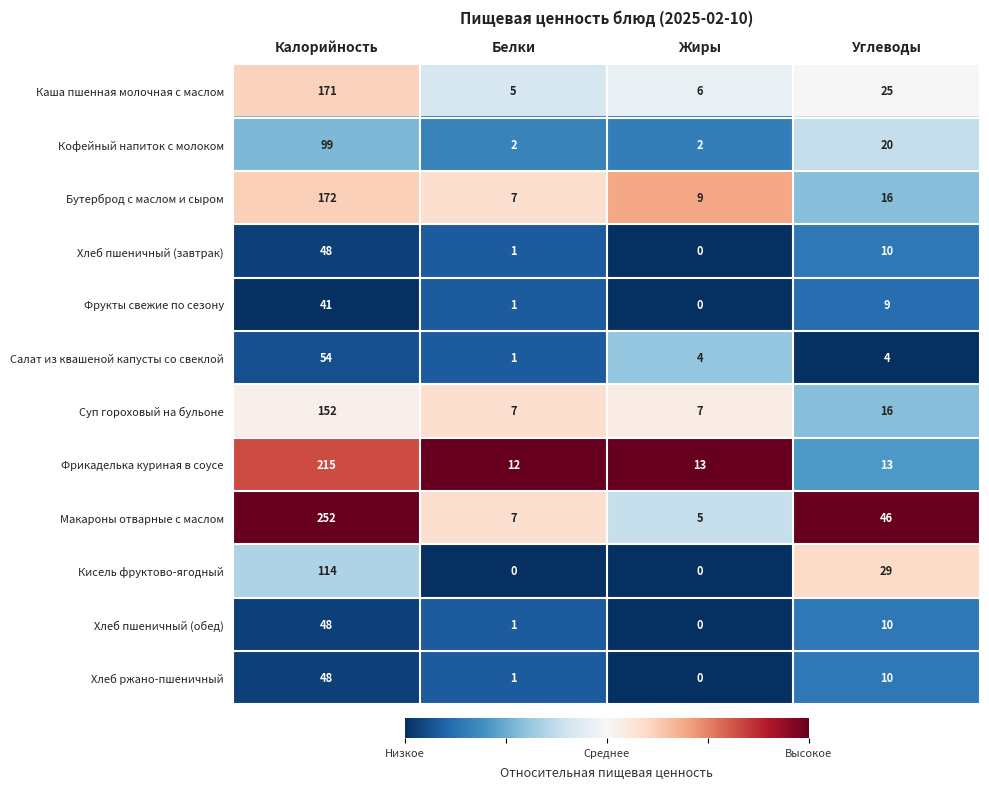

Count the number of data series in this chart.

12